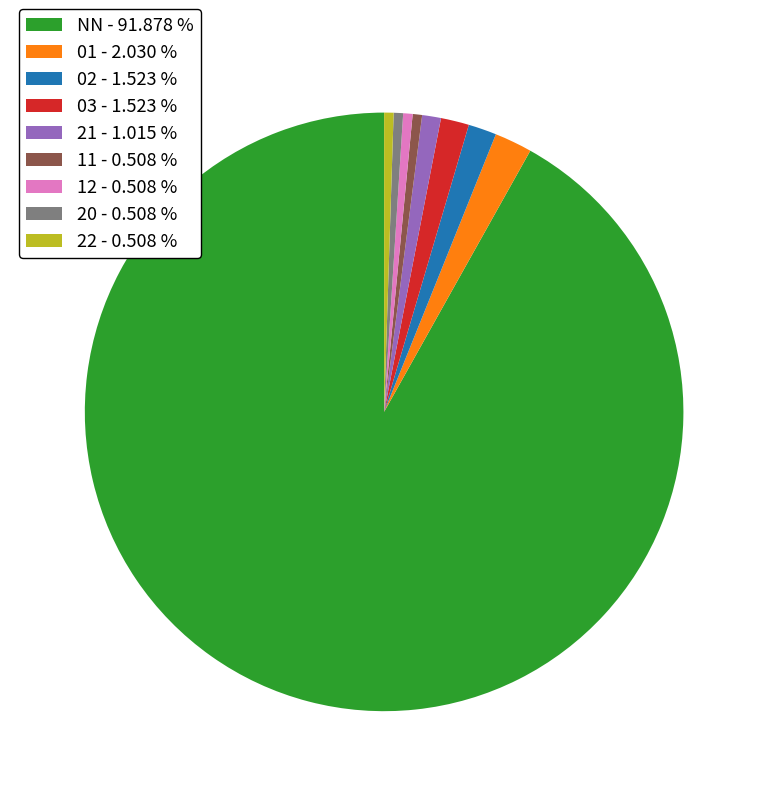

Does NN represent more than half of the total?

Yes